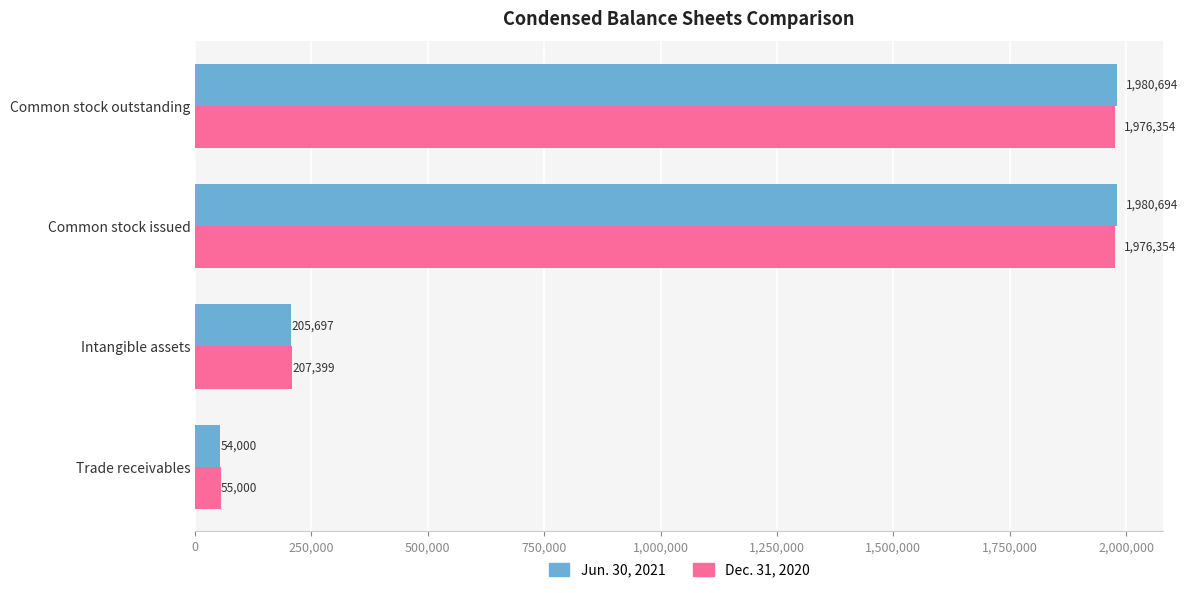

Which series has the largest total across all categories?

Jun. 30, 2021